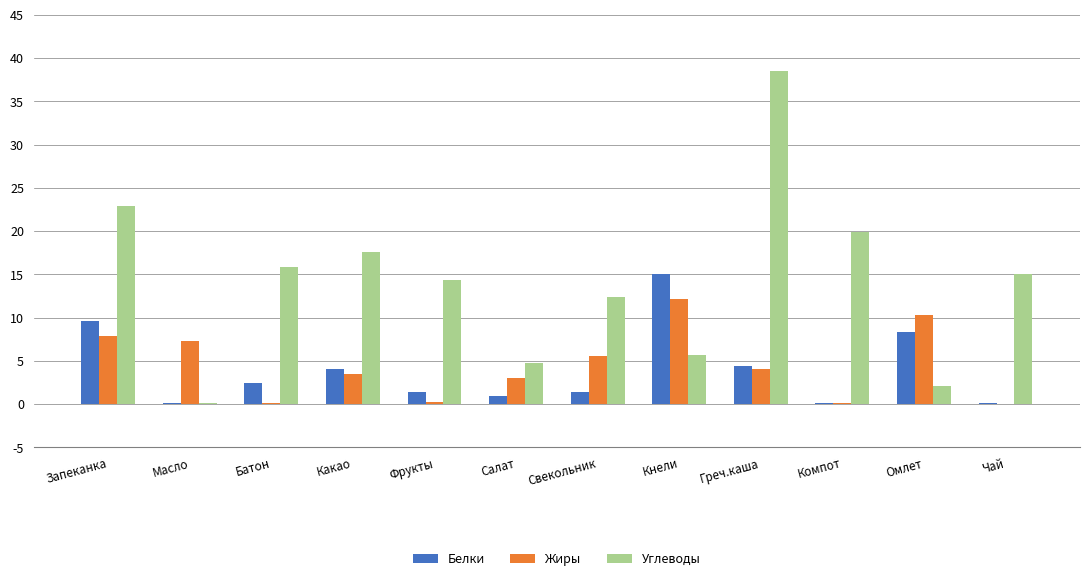

What is the sum of all Углеводы values?

169.1